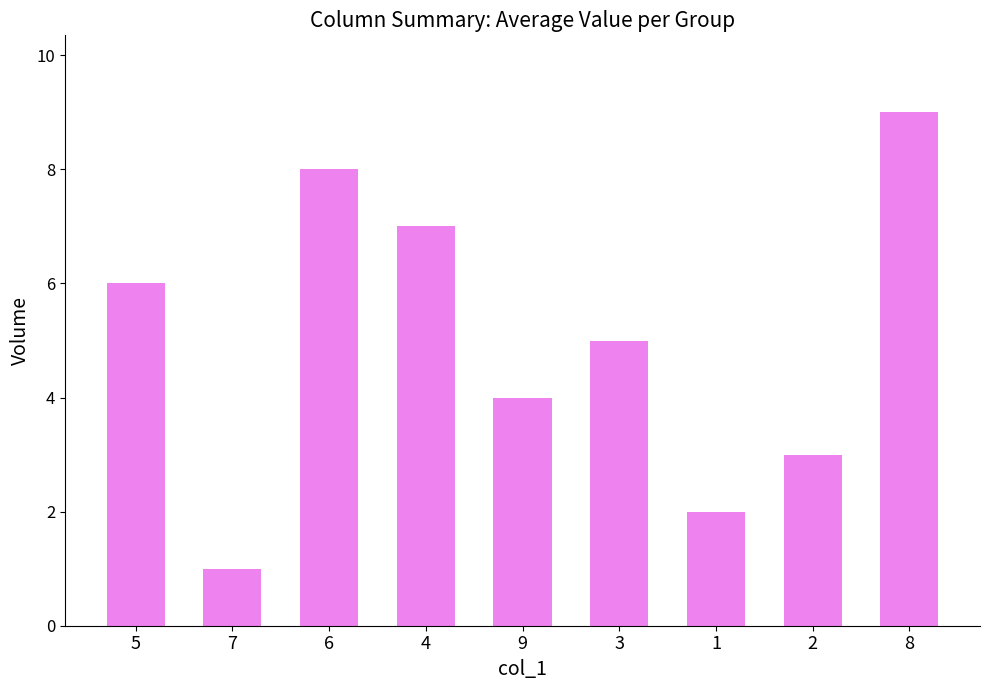

Which has a higher value, 4 or 6?

6